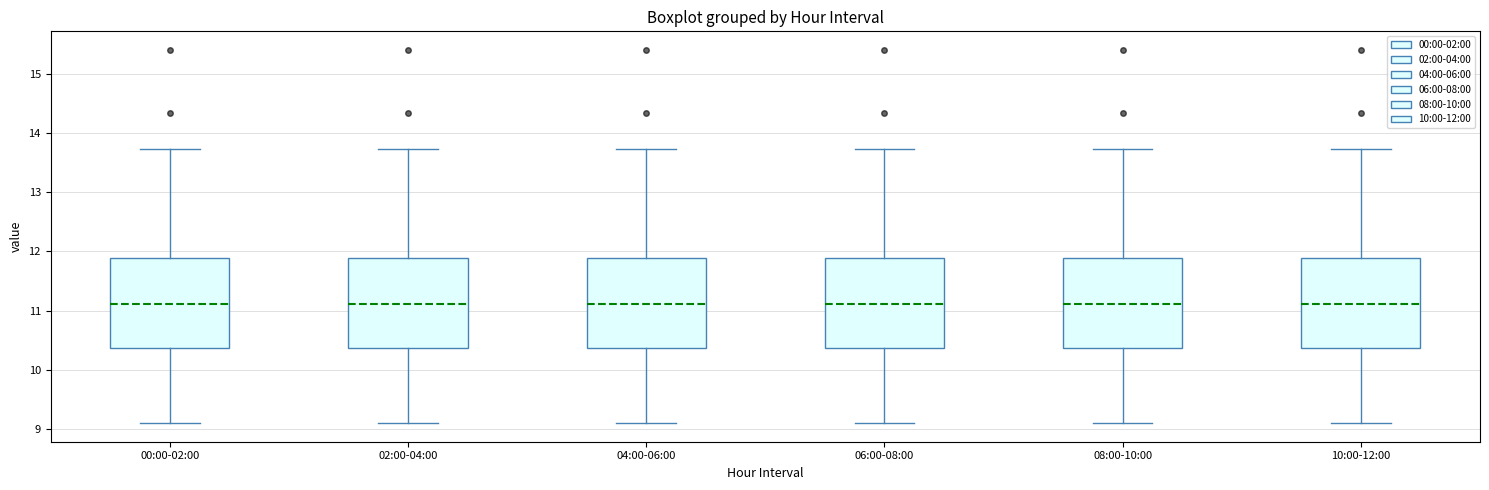

Reading left to right, transcribe this box plot: for each box, give where its median line is, the range the box spans, and where its two whiskers end, as read against the y-axis. The values are not printed on the chart, so give them approximately, as read against the axis.

00:00-02:00: median 11.1, box 10.4 to 11.9, whiskers 9.1 to 13.7
02:00-04:00: median 11.1, box 10.4 to 11.9, whiskers 9.1 to 13.7
04:00-06:00: median 11.1, box 10.4 to 11.9, whiskers 9.1 to 13.7
06:00-08:00: median 11.1, box 10.4 to 11.9, whiskers 9.1 to 13.7
08:00-10:00: median 11.1, box 10.4 to 11.9, whiskers 9.1 to 13.7
10:00-12:00: median 11.1, box 10.4 to 11.9, whiskers 9.1 to 13.7